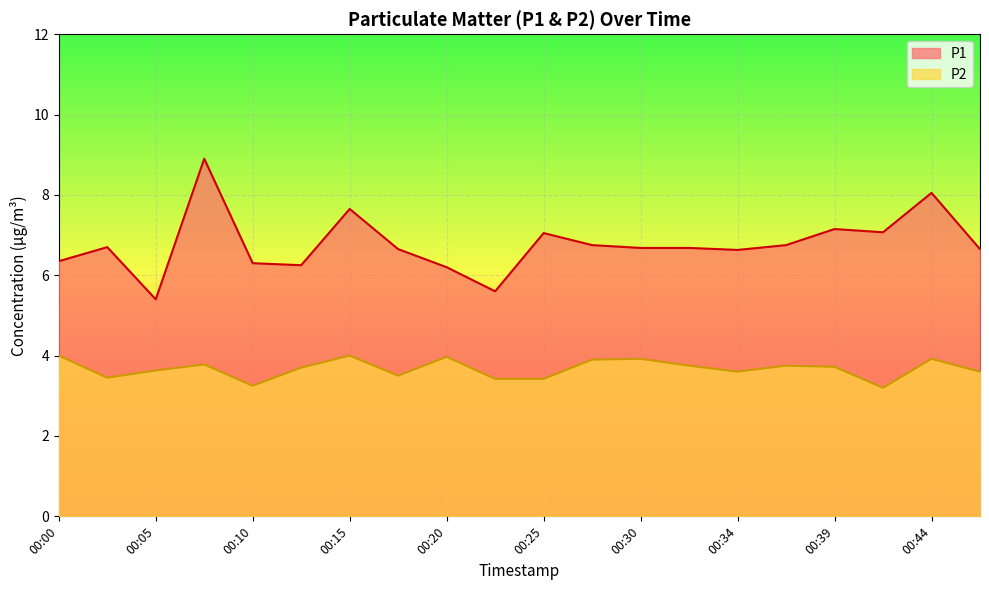

How many interior local valleys does the P1 series have?

5